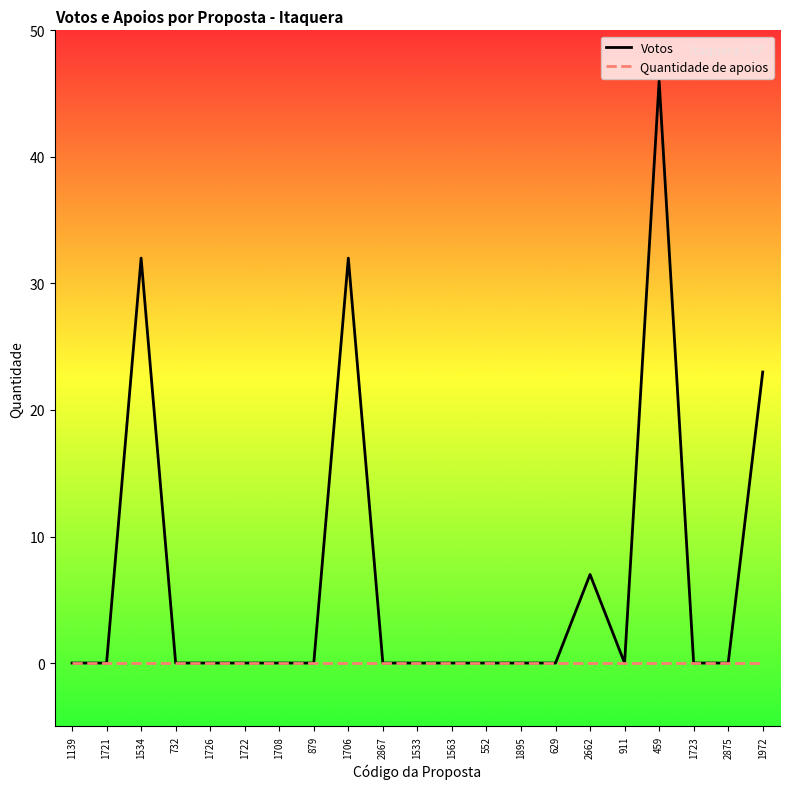

What position from the right is 1722?

16